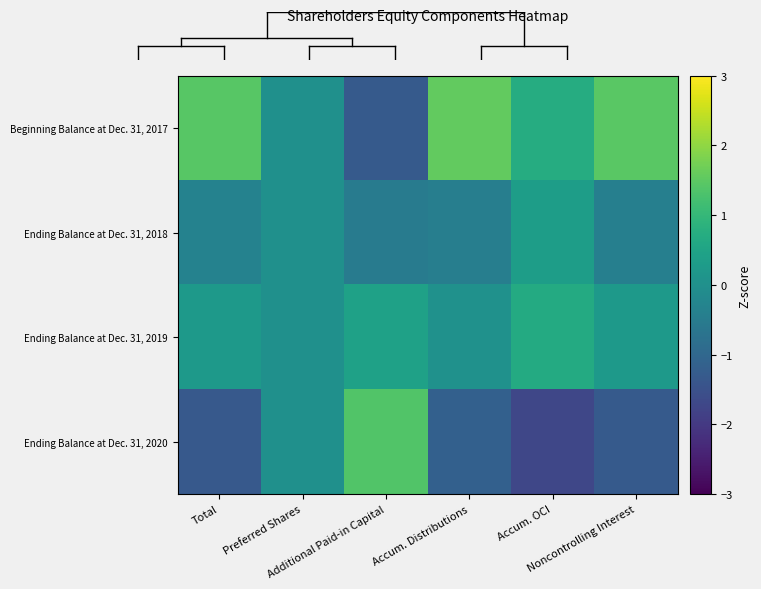

Reading right to left, transcribe all the data shown in this chart.

Beginning Balance at Dec. 31, 2017: Noncontrolling Interest=1.5	Accum. OCI=0.7	Accum. Distributions=1.6	Additional Paid-in Capital=-1.3	Preferred Shares=0.0	Total=1.4
Ending Balance at Dec. 31, 2018: Noncontrolling Interest=-0.4	Accum. OCI=0.3	Accum. Distributions=-0.4	Additional Paid-in Capital=-0.5	Preferred Shares=0.0	Total=-0.3
Ending Balance at Dec. 31, 2019: Noncontrolling Interest=0.2	Accum. OCI=0.7	Accum. Distributions=0.0	Additional Paid-in Capital=0.4	Preferred Shares=0.0	Total=0.2
Ending Balance at Dec. 31, 2020: Noncontrolling Interest=-1.3	Accum. OCI=-1.7	Accum. Distributions=-1.2	Additional Paid-in Capital=1.4	Preferred Shares=0.0	Total=-1.3